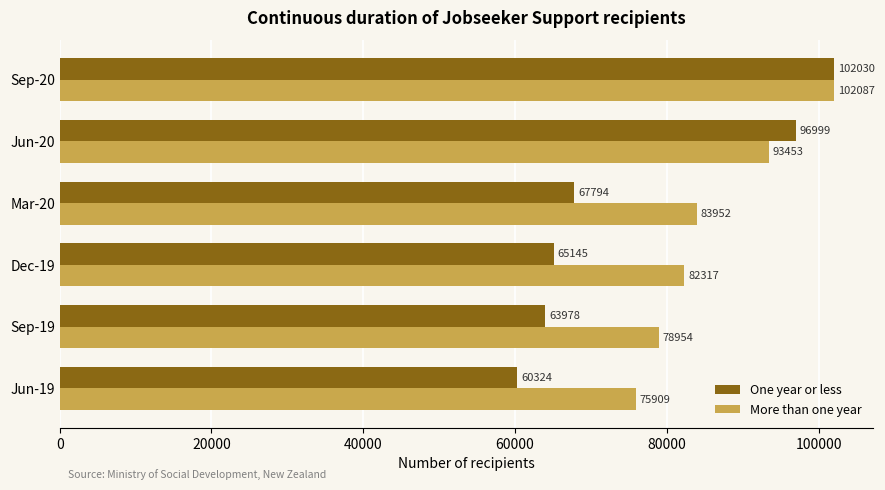

Where is One year or less nearest to the value 81177?

Mar-20